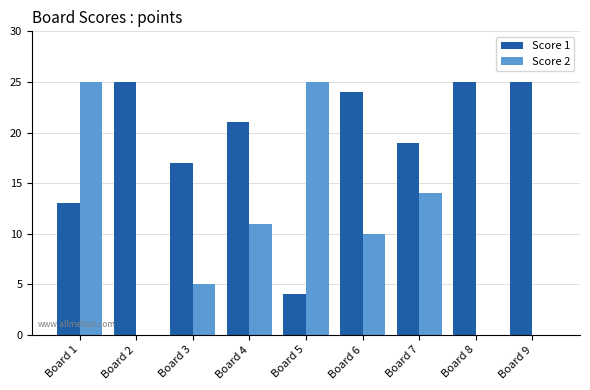

What is the greatest value displayed?

25